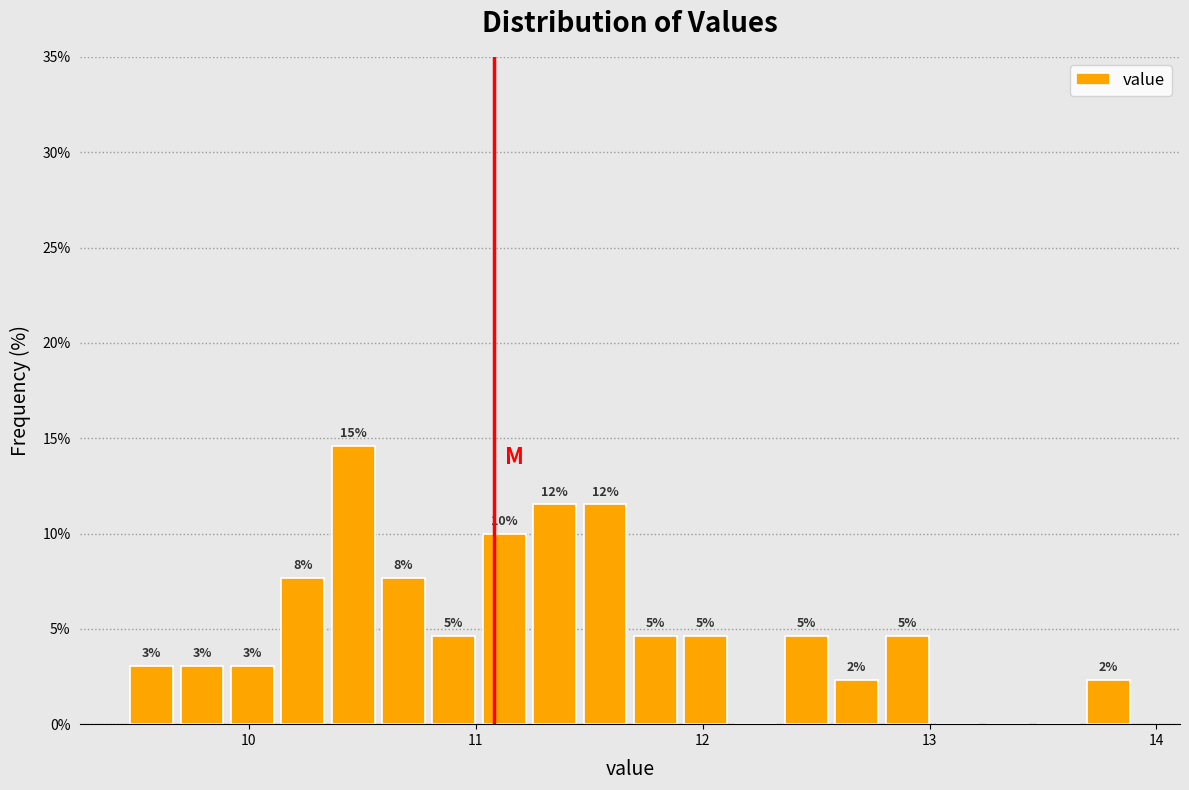

Read against the x-axis, roughly where is the centre of the tallest bar?

10.5